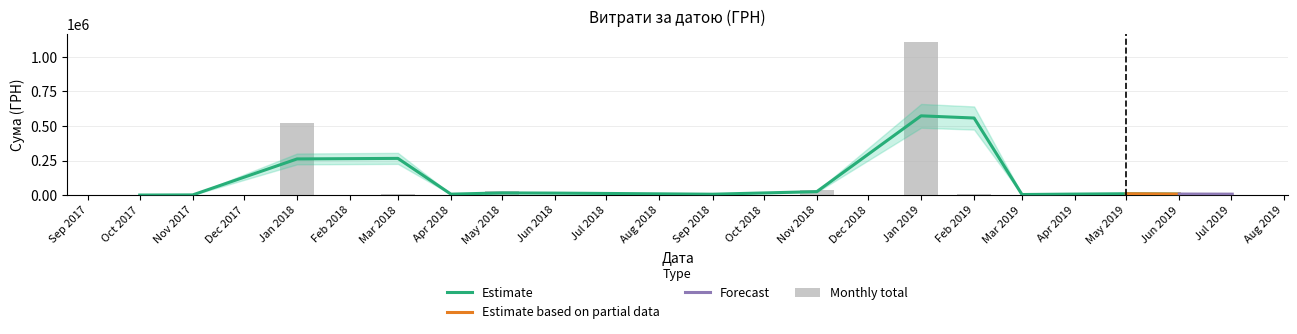

How many data points are above 2967?

19